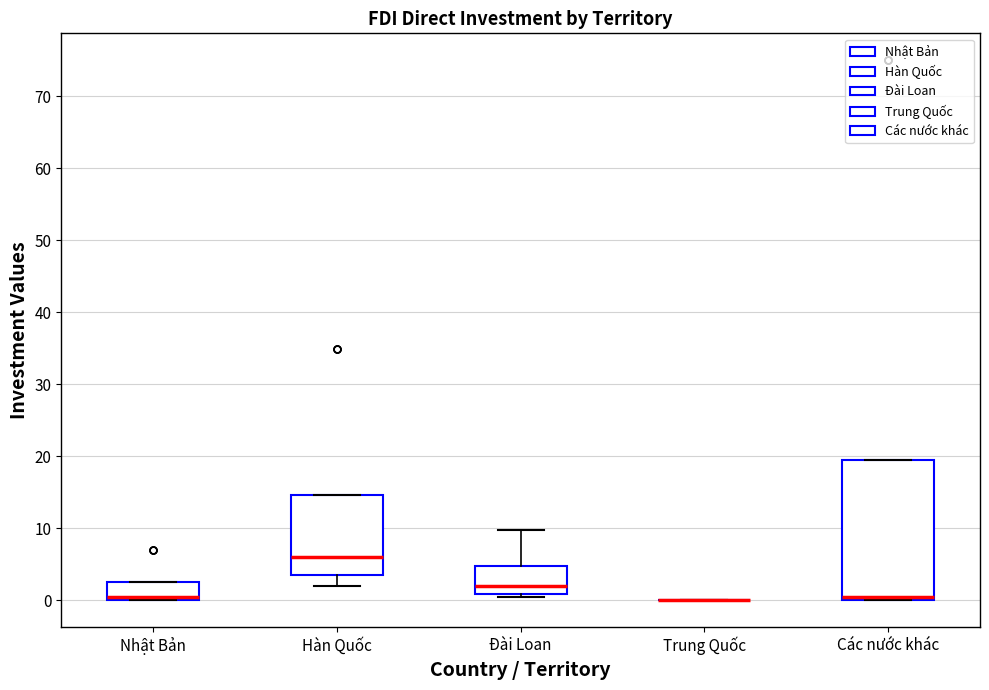

Reading left to right, read every box against the y-axis: the position of its median line, the range the box covers, and the ends of its whiskers. The values are not printed on the chart, so give them approximately, as read against the axis.

Nhật Bản: median 1, box 0 to 3, whiskers 0 to 3
Hàn Quốc: median 6, box 4 to 15, whiskers 2 to 15
Đài Loan: median 2, box 1 to 5, whiskers 1 (just below the box's lower edge) to 10
Trung Quốc: box collapsed to a line at 0, whiskers 0 to 0
Các nước khác: median 1, box 0 to 20, whiskers 0 to 20